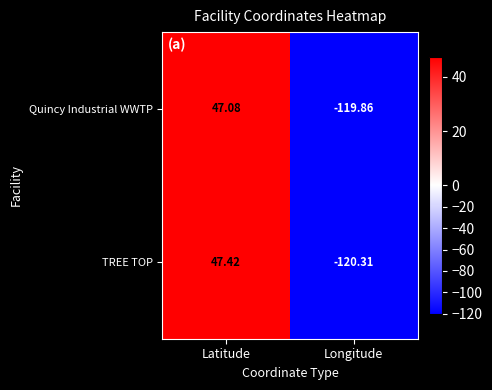

Where does the TREE TOP series first go above 47?

Latitude